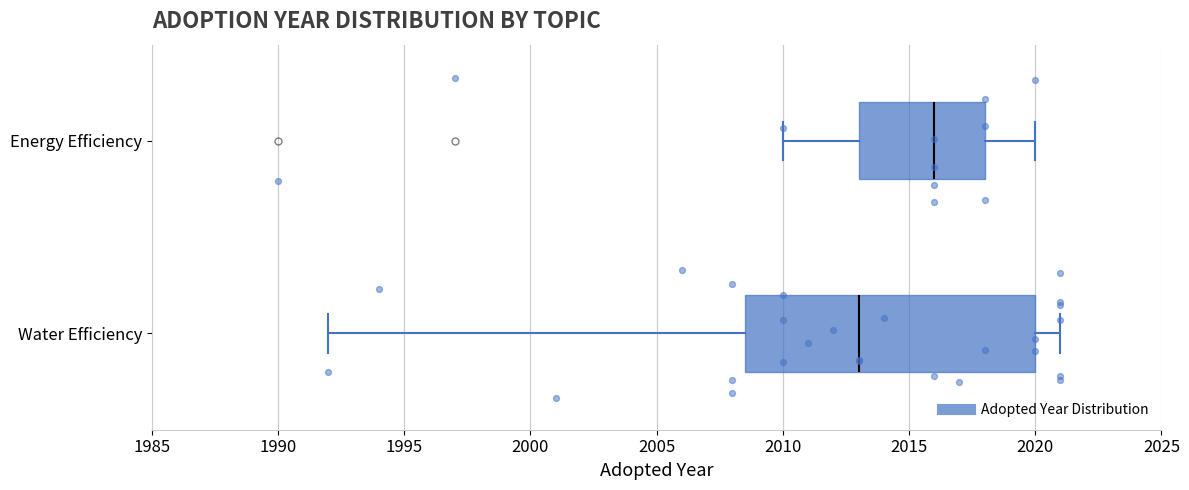

Where does the left whisker of the box for Energy Efficiency end on the x-axis? The values are not printed on the chart, so give them approximately, as read against the axis.

2010.0